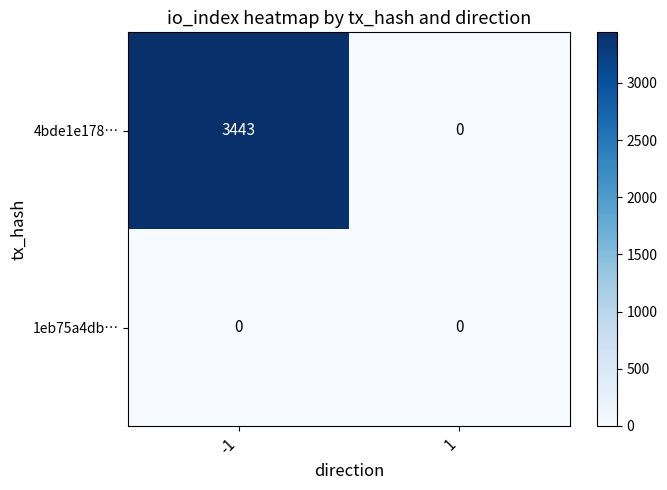

Is the value of 1eb75a4db… at 1 greater than the value of 4bde1e178… at -1?

No